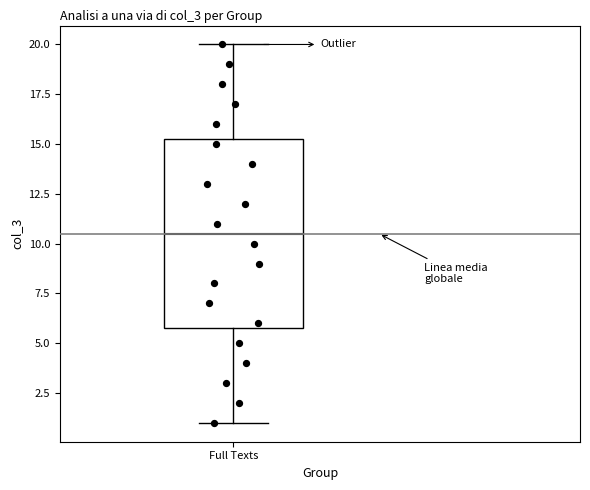

Where is the upper edge of the box for Full Texts on the y-axis? The values are not printed on the chart, so give them approximately, as read against the axis.

15.5